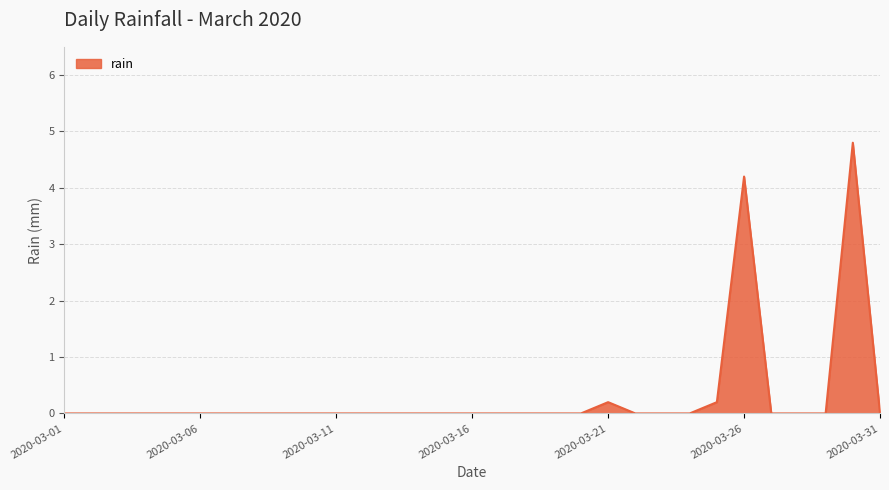

What is the sum of all values?

9.4